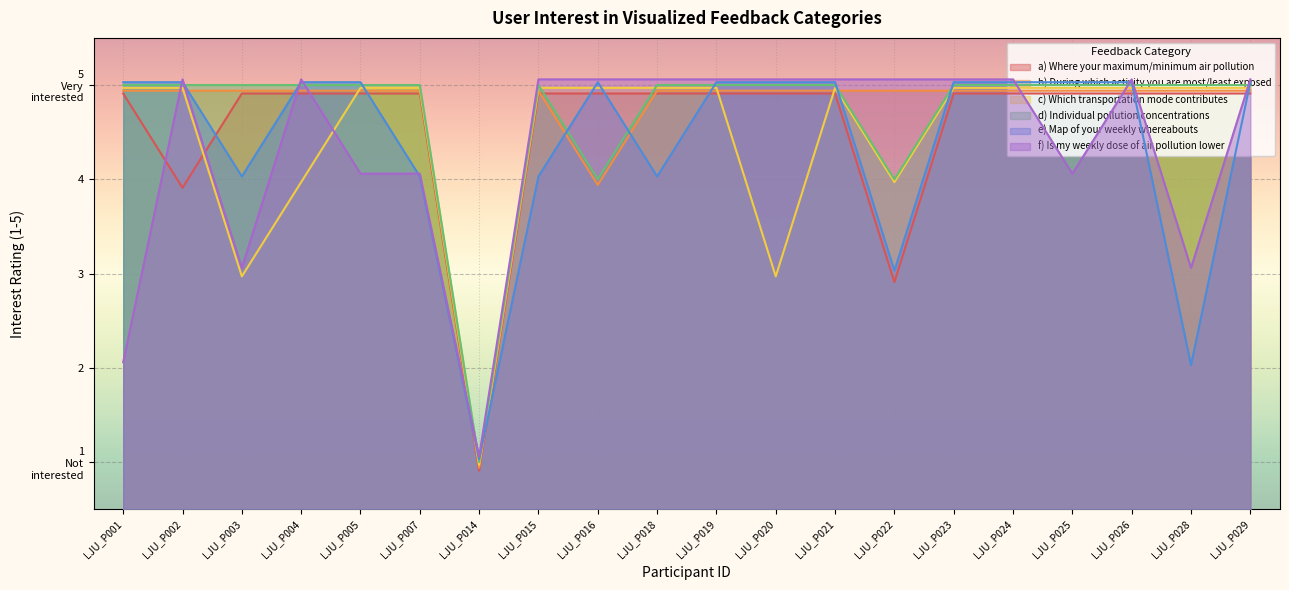

Which has a higher value, LJU_P002 or LJU_P001?

LJU_P001